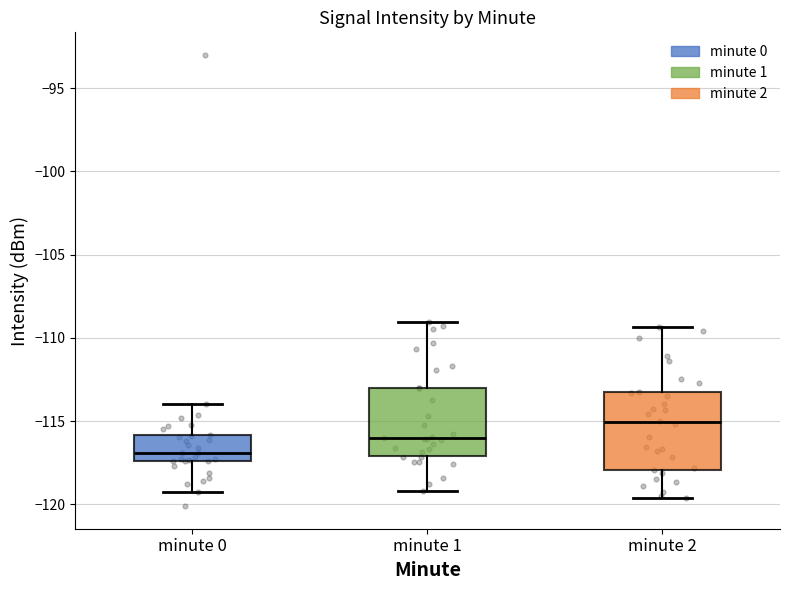

Reading left to right, read every box against the y-axis: the position of its median line, the range the box covers, and the ends of its whiskers. The values are not printed on the chart, so give them approximately, as read against the axis.

minute 0: median -117.0, box -117.5 to -116.0, whiskers -119.0 to -114.0
minute 1: median -116.0, box -117.0 to -113.0, whiskers -119.0 to -109.0
minute 2: median -115.0, box -118.0 to -113.5, whiskers -119.5 to -109.5